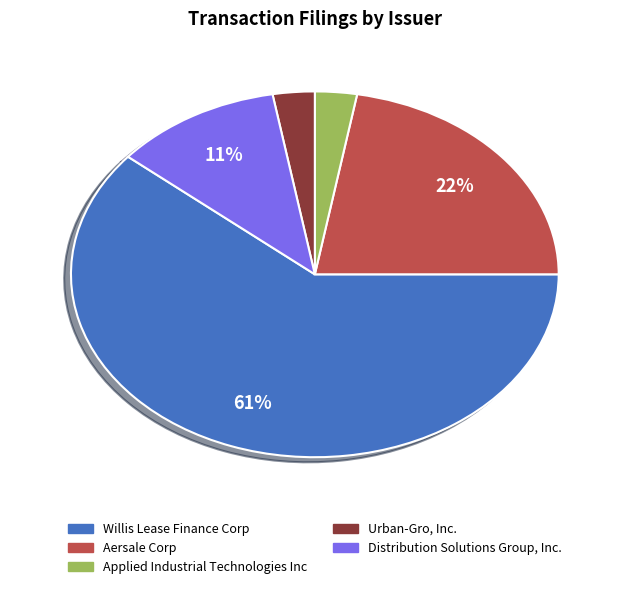

How many segments does this pie chart have?

5